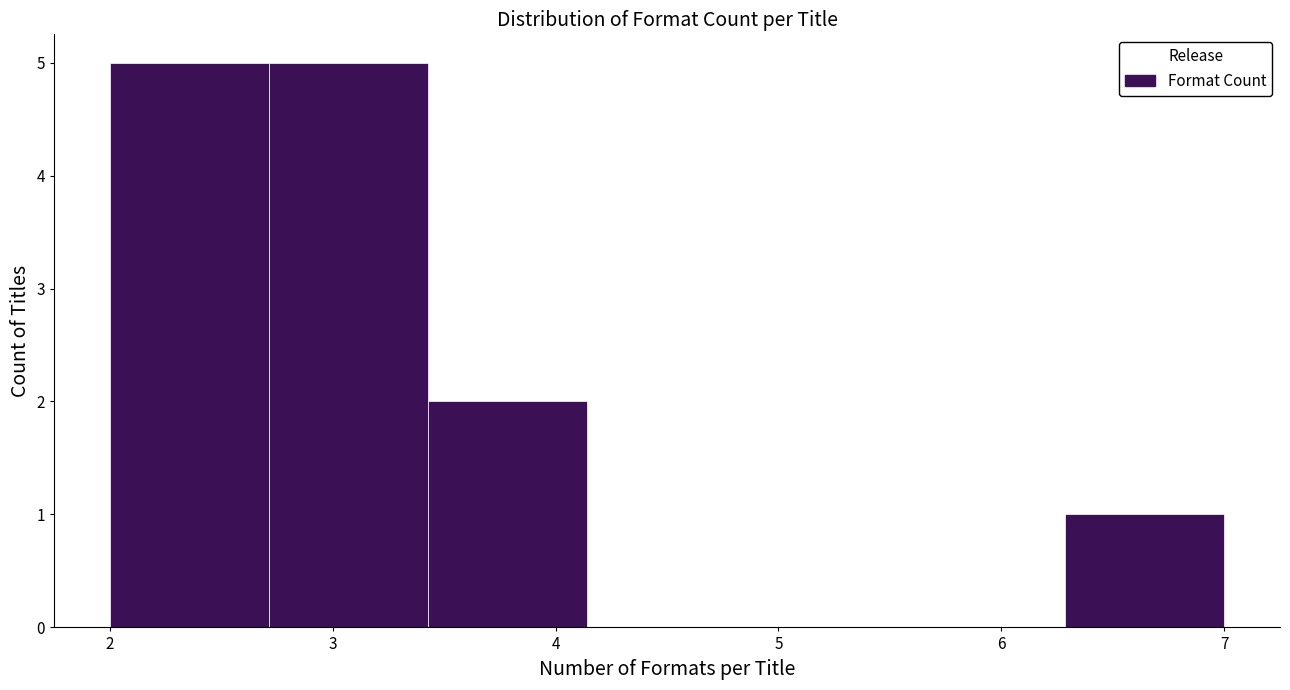

Reading left to right, list every bar in this chart as the range it spans on the x-axis followed by its height. Neither the bar edges nor the heights are printed on the chart, so give them approximately, as read against the axes.

2.0 to 2.7: 5
2.7 to 3.4: 5
3.4 to 4.1: 2
4.1 to 4.9: 0
4.9 to 5.6: 0
5.6 to 6.3: 0
6.3 to 7.0: 1